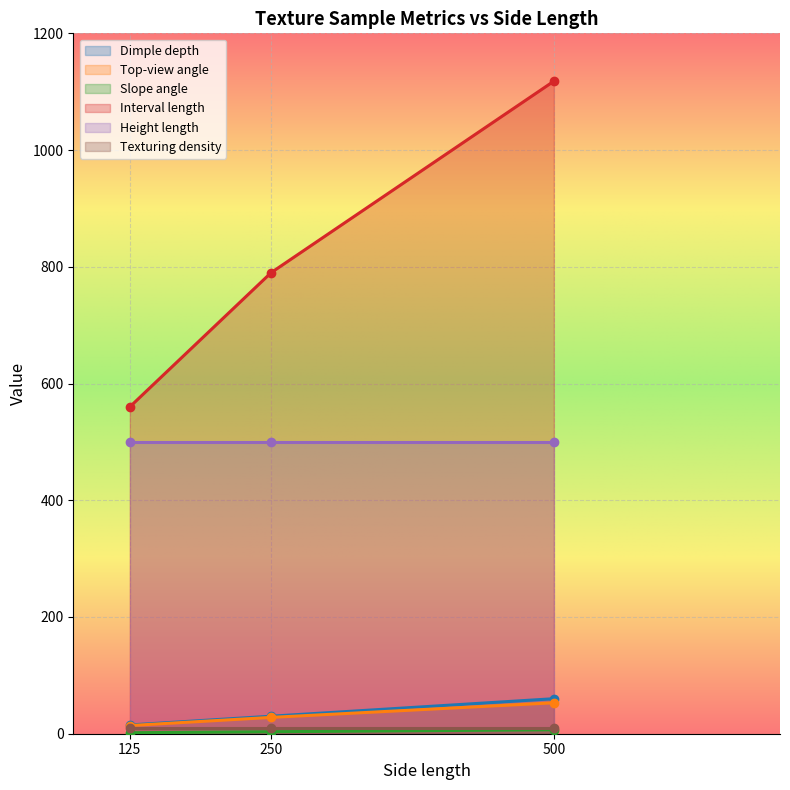

Is the value of Top-view angle at 500 greater than the value of Interval length at 125?

No